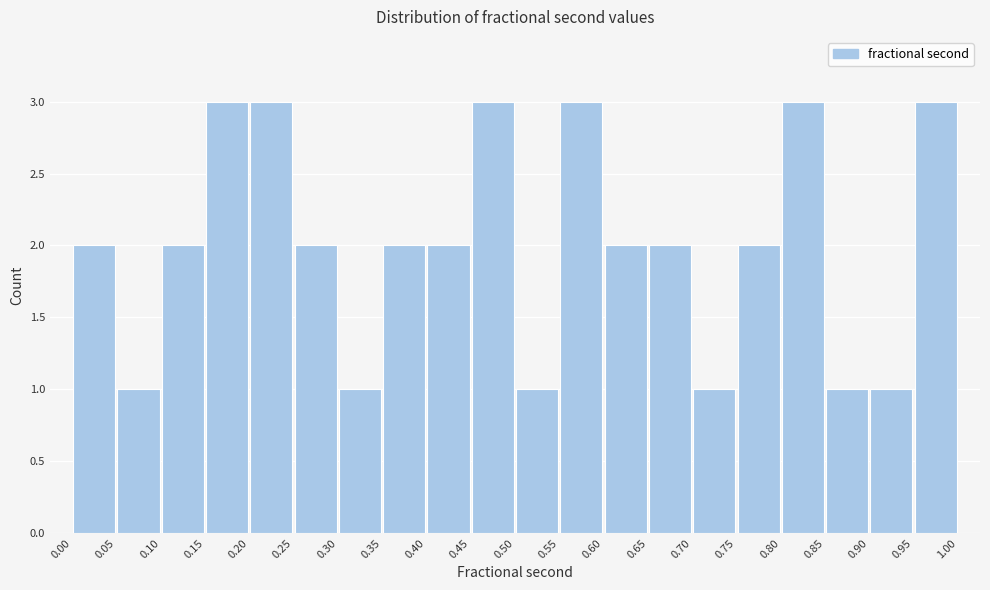

What is the height of the bar covering 0.85 to 0.90 on the x-axis? The values are not printed on the chart, so give them approximately, as read against the axis.

1